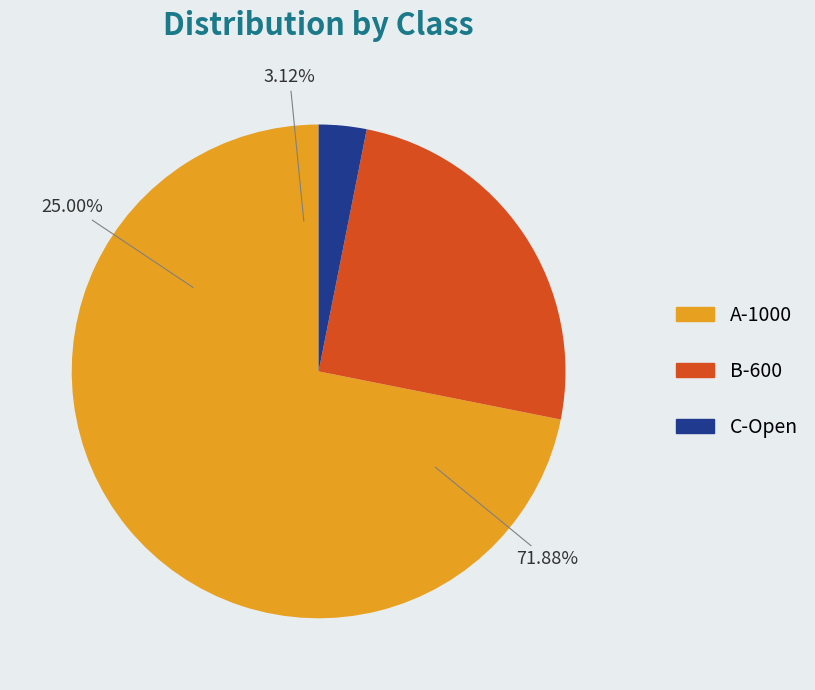

The A-1000 slice represents 72% of the pie. True or false?

True